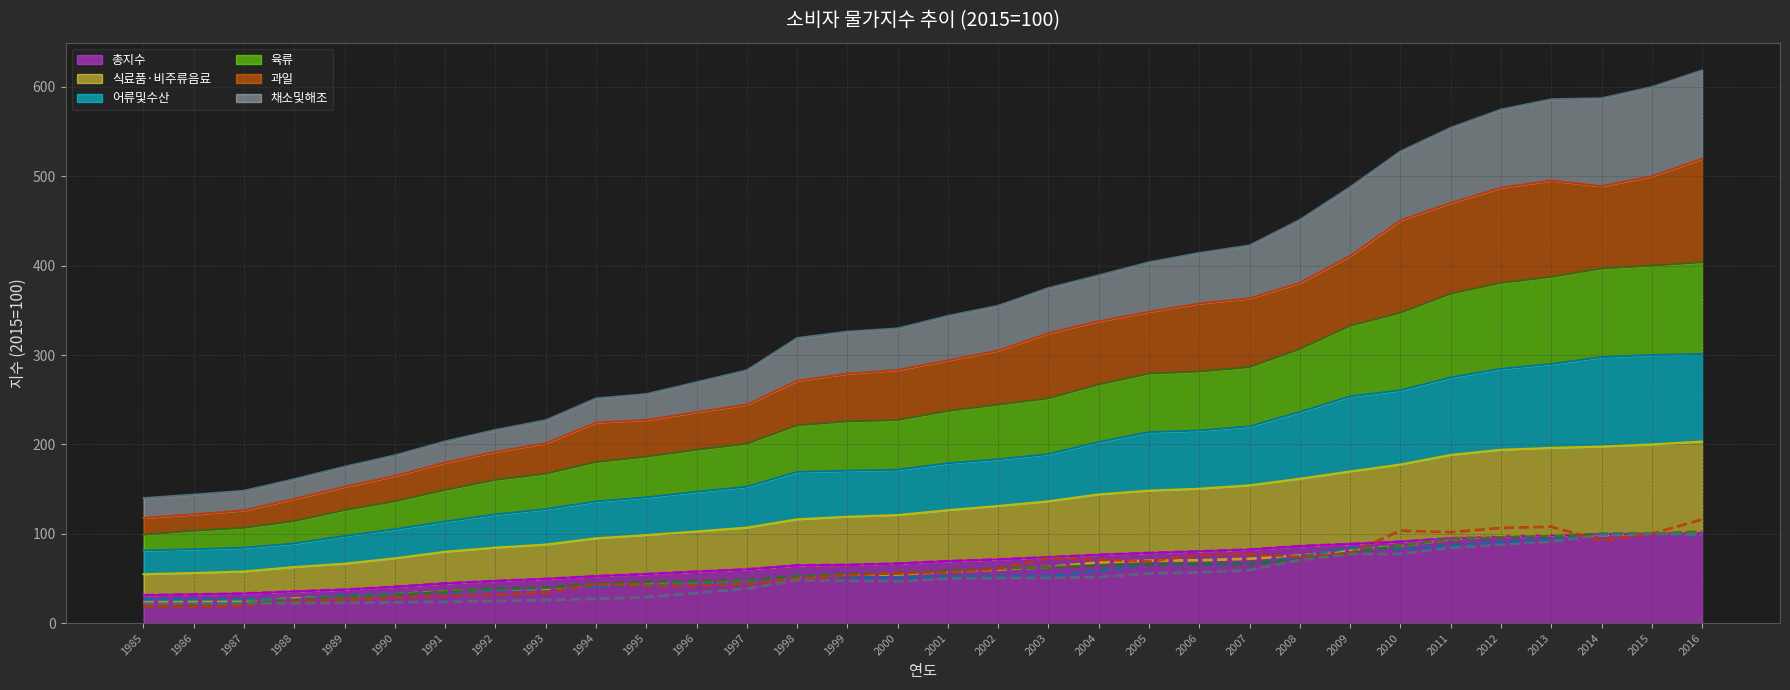

Reading right to left, extract all data points from this chart.

총지수: 2016=101.0	2015=100.0	2014=99.3	2013=98.0	2012=96.8	2011=94.7	2010=91.1	2009=88.5	2008=86.1	2007=82.2	2006=80.2	2005=78.4	2004=76.3	2003=73.7	2002=71.2	2001=69.3	2000=66.6	1999=65.1	1998=64.6	1997=60.1	1996=57.5	1995=54.8	1994=52.5	1993=49.4	1992=47.1	1991=44.4	1990=40.6	1989=37.4	1988=35.3	1987=33.0	1986=32.0	1985=31.2
식료품·비주류음료: 2016=102.3	2015=100.0	2014=98.4	2013=98.1	2012=97.3	2011=93.5	2010=86.5	2009=81.3	2008=75.6	2007=72.0	2006=70.2	2005=69.9	2004=67.8	2003=62.7	2002=59.9	2001=57.2	2000=54.4	1999=53.9	1998=51.6	1997=46.9	1996=45.1	1995=43.8	1994=42.5	1993=38.5	1992=37.4	1991=35.5	1990=32.0	1989=29.1	1988=27.5	1987=24.8	1986=24.1	1985=23.6
어류및수산: 2016=97.9	2015=100.0	2014=99.9	2013=93.8	2012=90.5	2011=86.6	2010=82.9	2009=83.9	2008=74.5	2007=65.9	2006=65.0	2005=65.3	2004=58.5	2003=52.6	2002=52.2	2001=52.4	2000=50.6	1999=51.5	1998=53.0	1997=45.7	1996=44.3	1995=42.1	1994=41.1	1993=39.6	1992=37.0	1991=33.7	1990=32.4	1989=30.9	1988=26.2	1987=26.5	1986=26.5	1985=26.5
육류: 2016=102.6	2015=100.0	2014=99.2	2013=97.5	2012=96.2	2011=93.7	2010=86.8	2009=78.9	2008=70.5	2007=66.2	2006=66.1	2005=65.5	2004=64.4	2003=62.5	2002=61.0	2001=58.6	2000=55.6	1999=55.2	1998=52.1	1997=48.1	1996=47.0	1995=45.5	1994=44.2	1993=39.6	1992=38.7	1991=35.3	1990=31.2	1989=28.9	1988=25.1	1987=22.3	1986=20.7	1985=17.7
과일: 2016=115.9	2015=100.0	2014=92.2	2013=107.8	2012=106.4	2011=101.7	2010=103.4	2009=78.2	2008=74.1	2007=77.0	2006=76.1	2005=69.2	2004=70.8	2003=73.0	2002=60.6	2001=56.6	2000=56.1	1999=53.3	1998=49.9	1997=43.8	1996=42.1	1995=41.1	1994=44.1	1993=34.1	1992=31.5	1991=30.7	1990=28.4	1989=26.1	1988=24.8	1987=19.5	1986=18.3	1985=18.7
채소및해조: 2016=99.0	2015=100.0	2014=98.5	2013=91.1	2012=87.6	2011=84.2	2010=77.3	2009=77.2	2008=70.5	2007=59.3	2006=56.7	2005=55.5	2004=51.4	2003=50.6	2002=50.3	2001=49.8	2000=46.6	1999=47.2	1998=47.9	1997=38.5	1996=33.6	1995=29.0	1994=27.1	1993=25.9	1992=24.5	1991=23.8	1990=23.2	1989=22.6	1988=22.1	1987=22.1	1986=22.3	1985=22.3